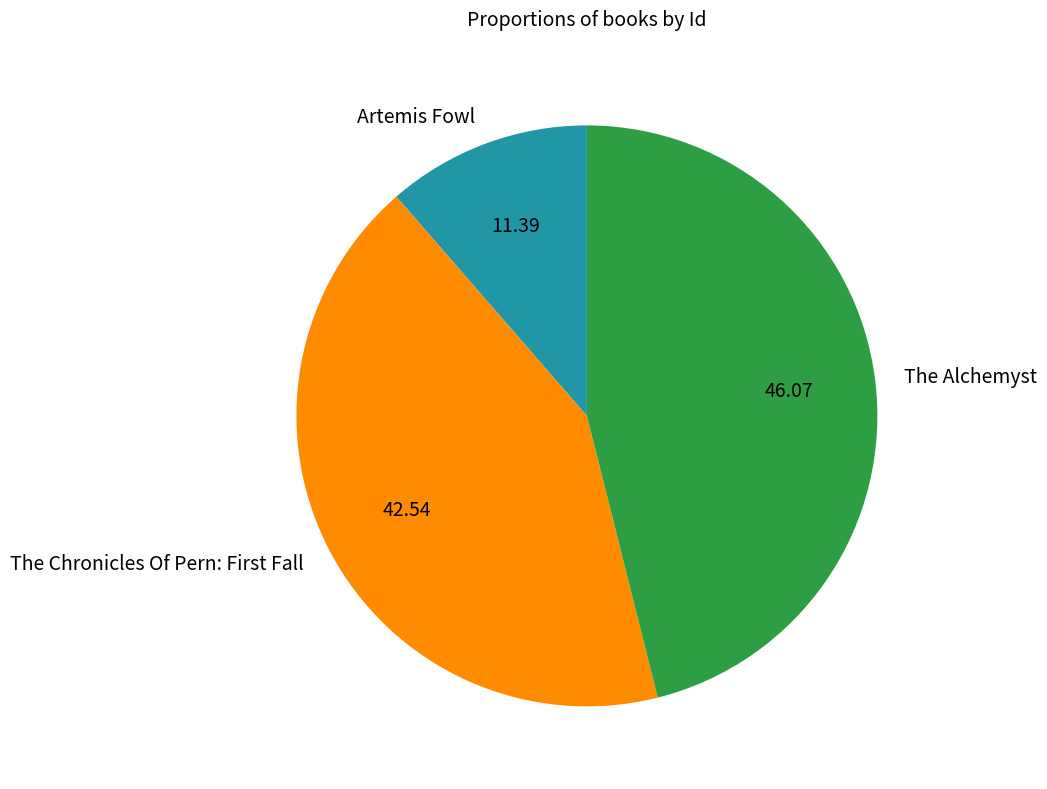

Does any single category account for the majority?

No